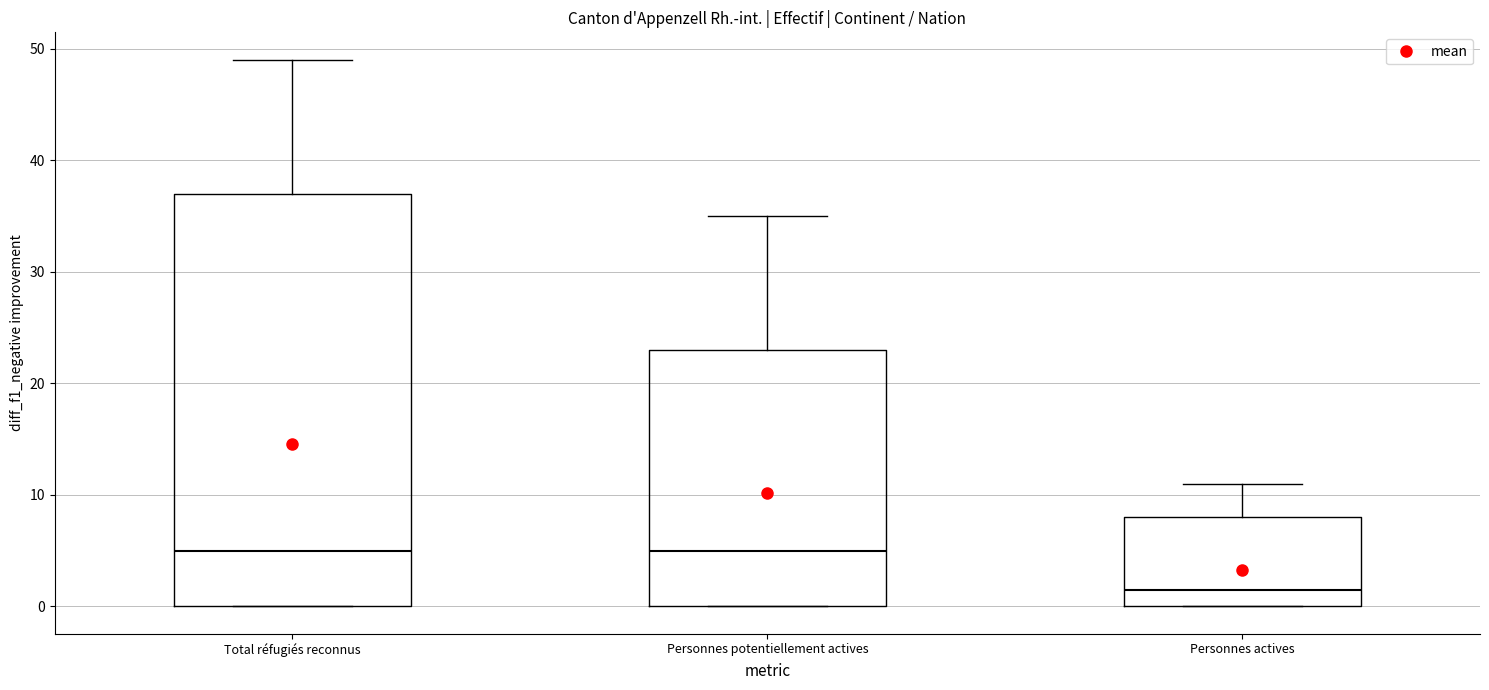

Reading left to right, transcribe this box plot: for each box, give where its median line is, the range the box spans, and where its two whiskers end, as read against the y-axis. The values are not printed on the chart, so give them approximately, as read against the axis.

Total réfugiés reconnus: median 5, box 0 to 37, whiskers 0 to 49
Personnes potentiellement actives: median 5, box 0 to 23, whiskers 0 to 35
Personnes actives: median 2, box 0 to 8, whiskers 0 to 11